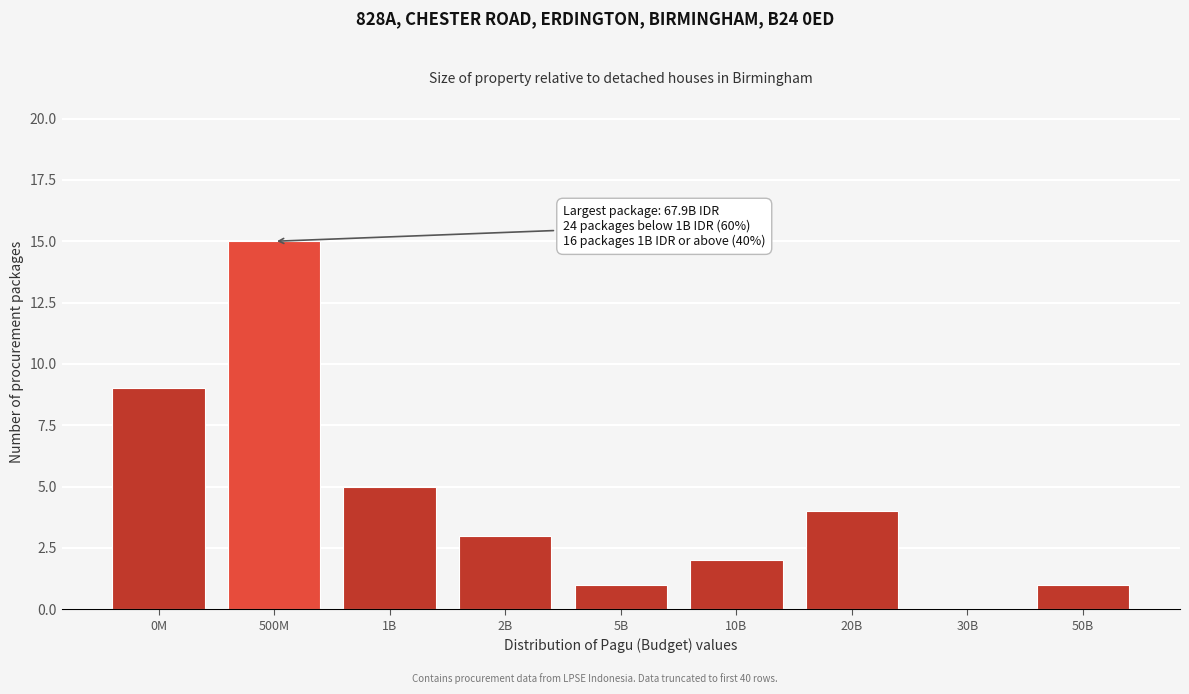

Reading left to right, what are all the values shown in this chart?

0M=9	500M=15	1B=5	2B=3	5B=1	10B=2	20B=4	30B=0	50B=1